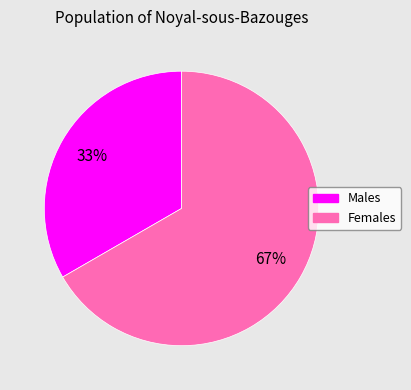

To the nearest percent, what is the average slice percentage?

50%